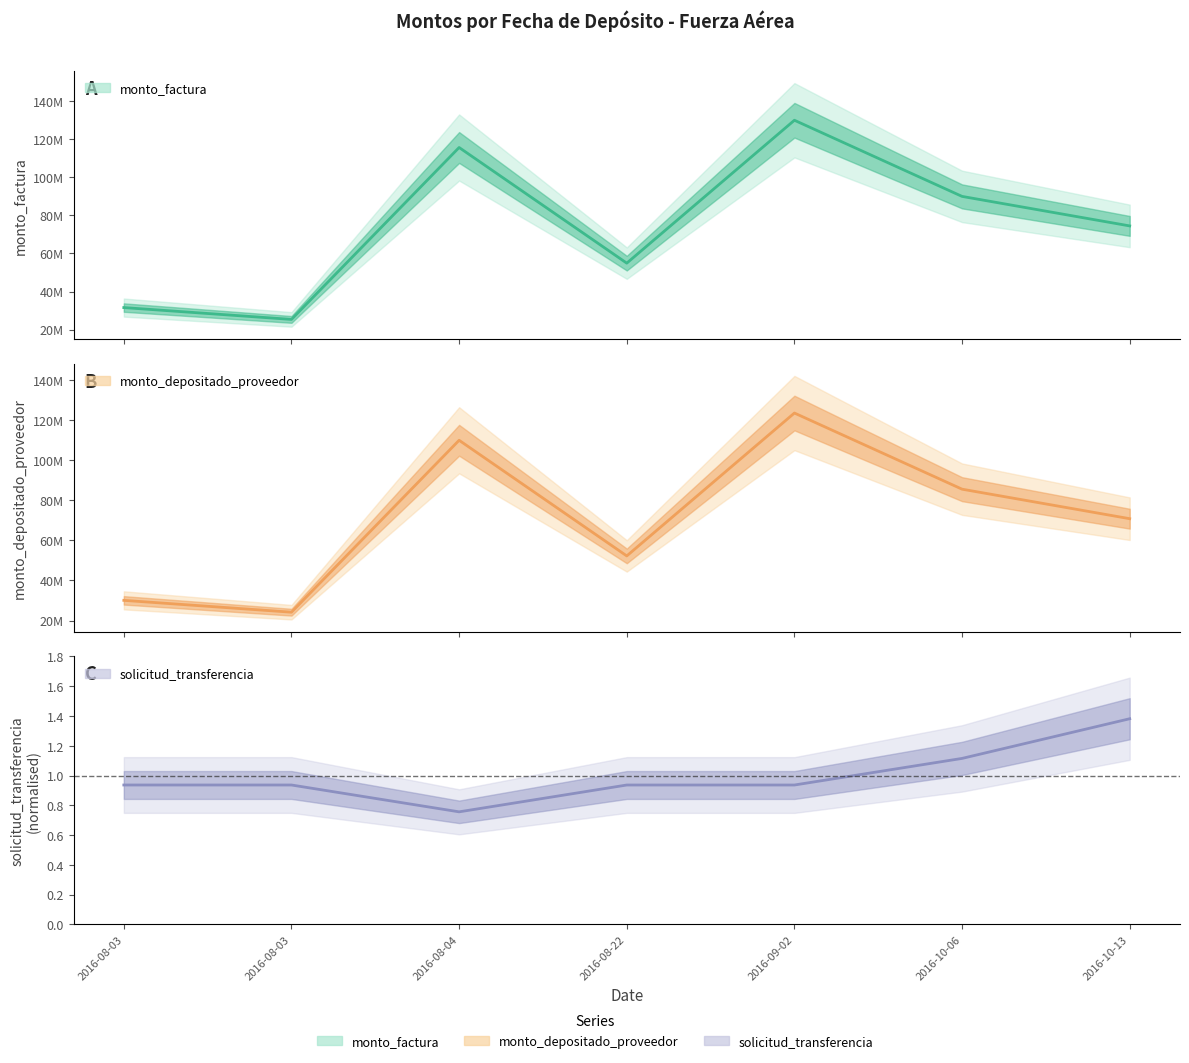

The solicitud_transferencia series shows 0.9 at 2016-09-02. True or false?

True